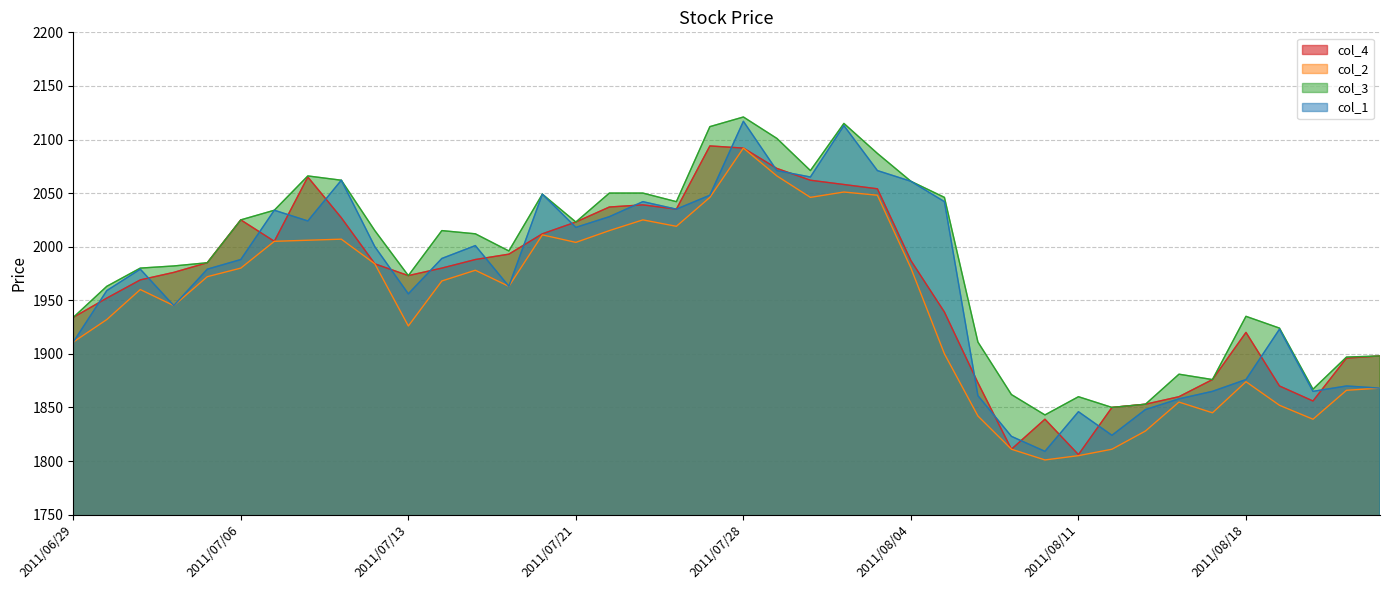

Rank the series by their maximum value, from lowest to highest.

col_2, col_4, col_1, col_3